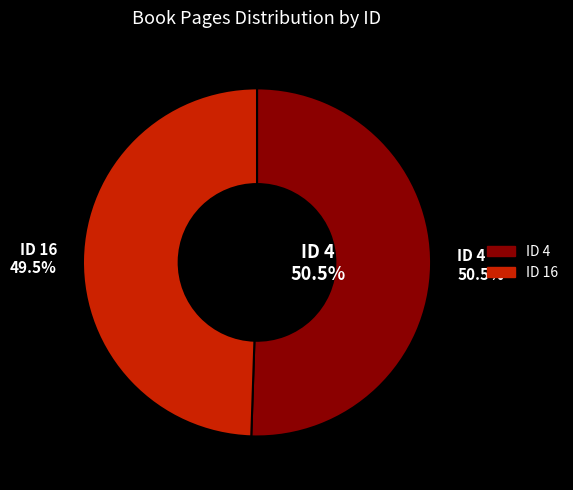

To the nearest percent, what portion does 4 represent?

51%